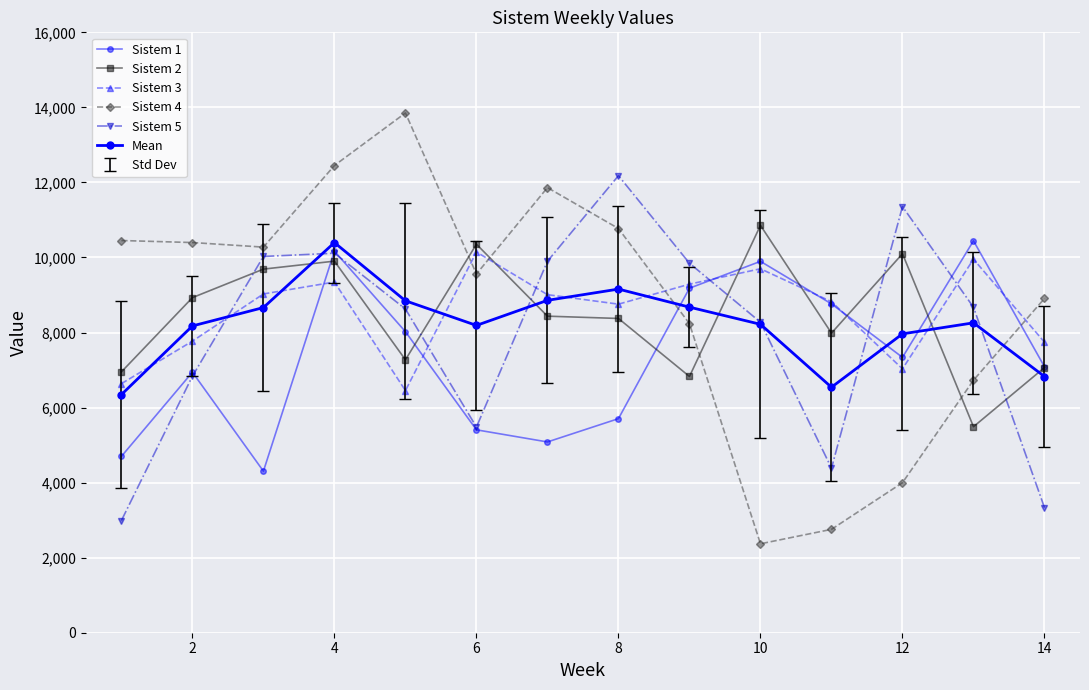

How many data points in Sistem 2 are less than 8436?

7